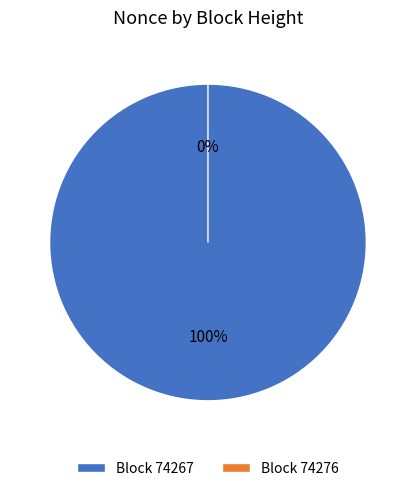

Which category has the smallest portion of the pie?

74276